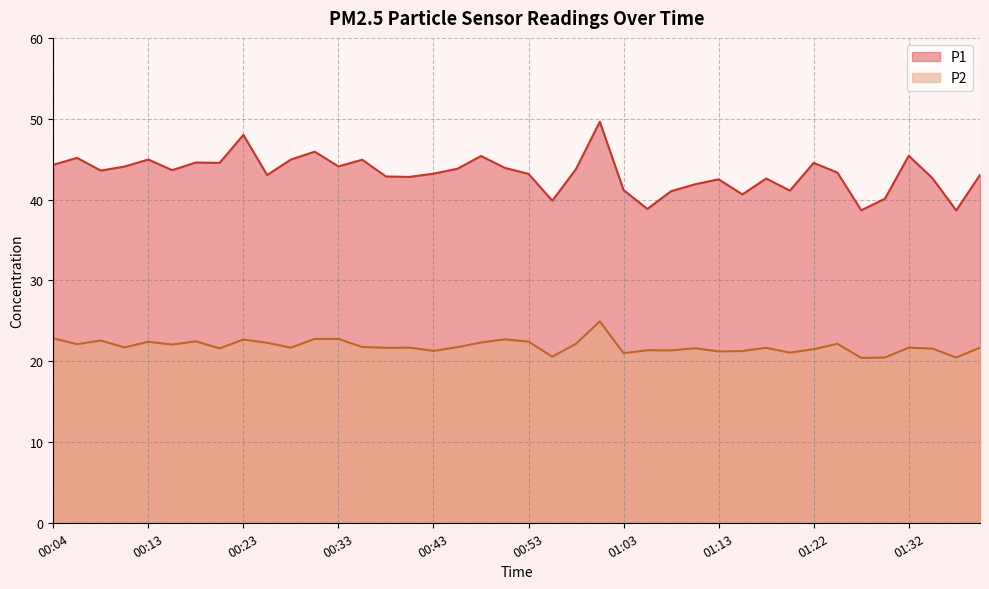

True or false: P1 has a value of 24.0 at 01:37.

False